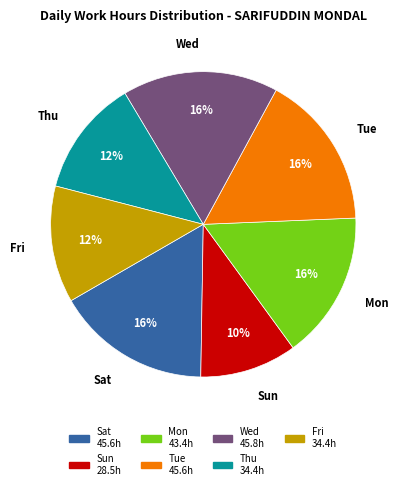

To the nearest percent, what is the average slice percentage?

14%